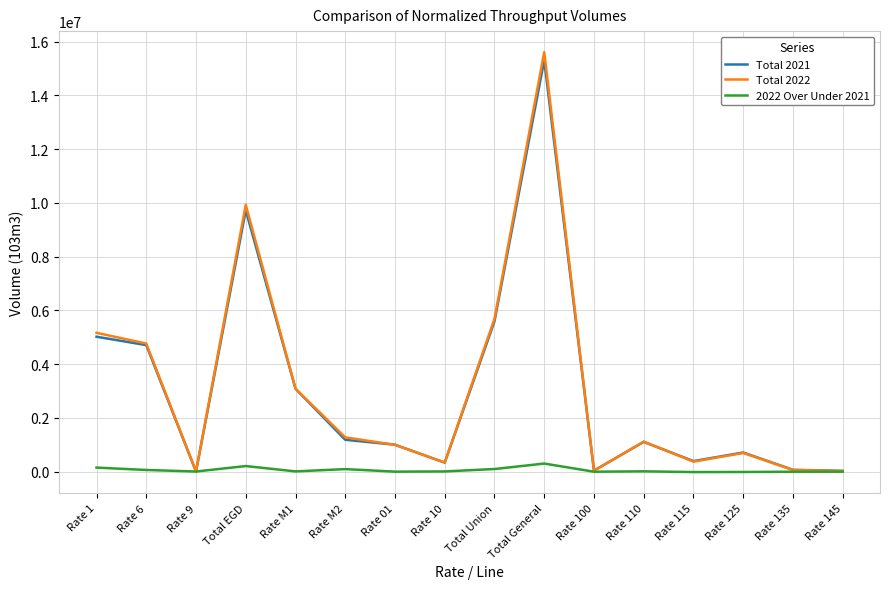

Which series has the widest spread of values?

Total 2022